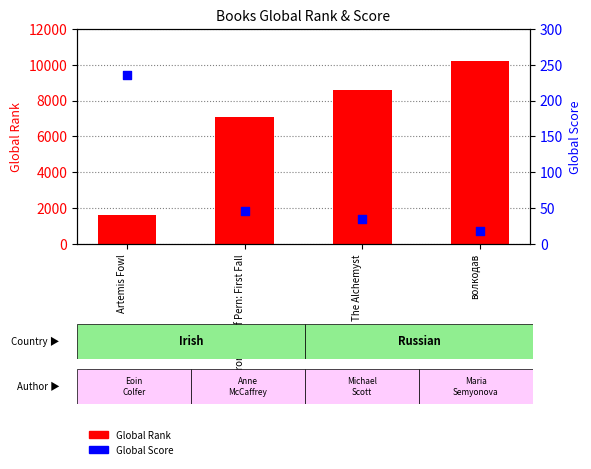

Which series has the largest Y range (max minus min)?

Global Rank